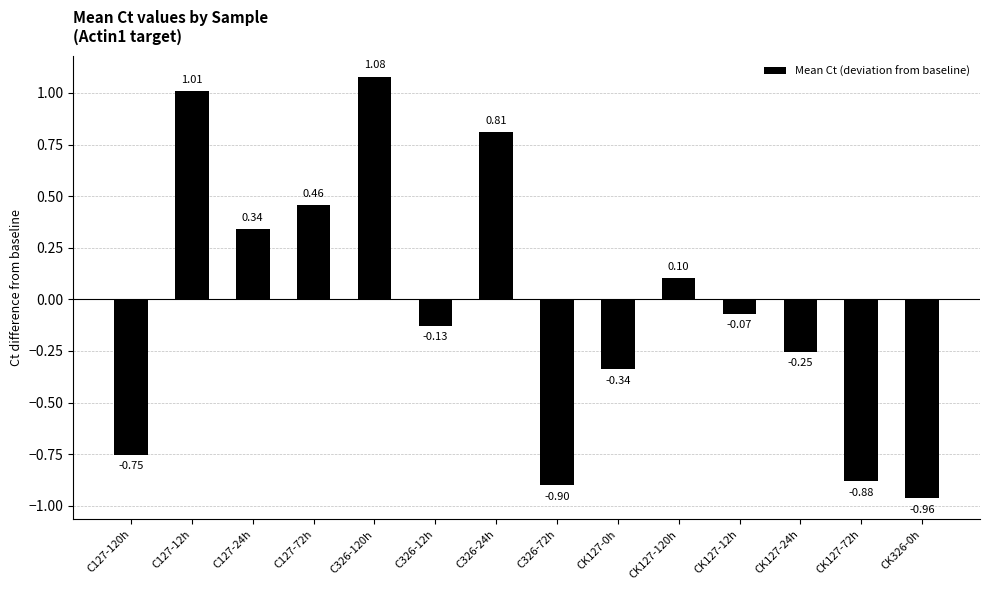

Rank the categories by value from lowest to highest.

CK326-0h, C326-72h, CK127-72h, C127-120h, CK127-0h, CK127-24h, C326-12h, CK127-12h, CK127-120h, C127-24h, C127-72h, C326-24h, C127-12h, C326-120h